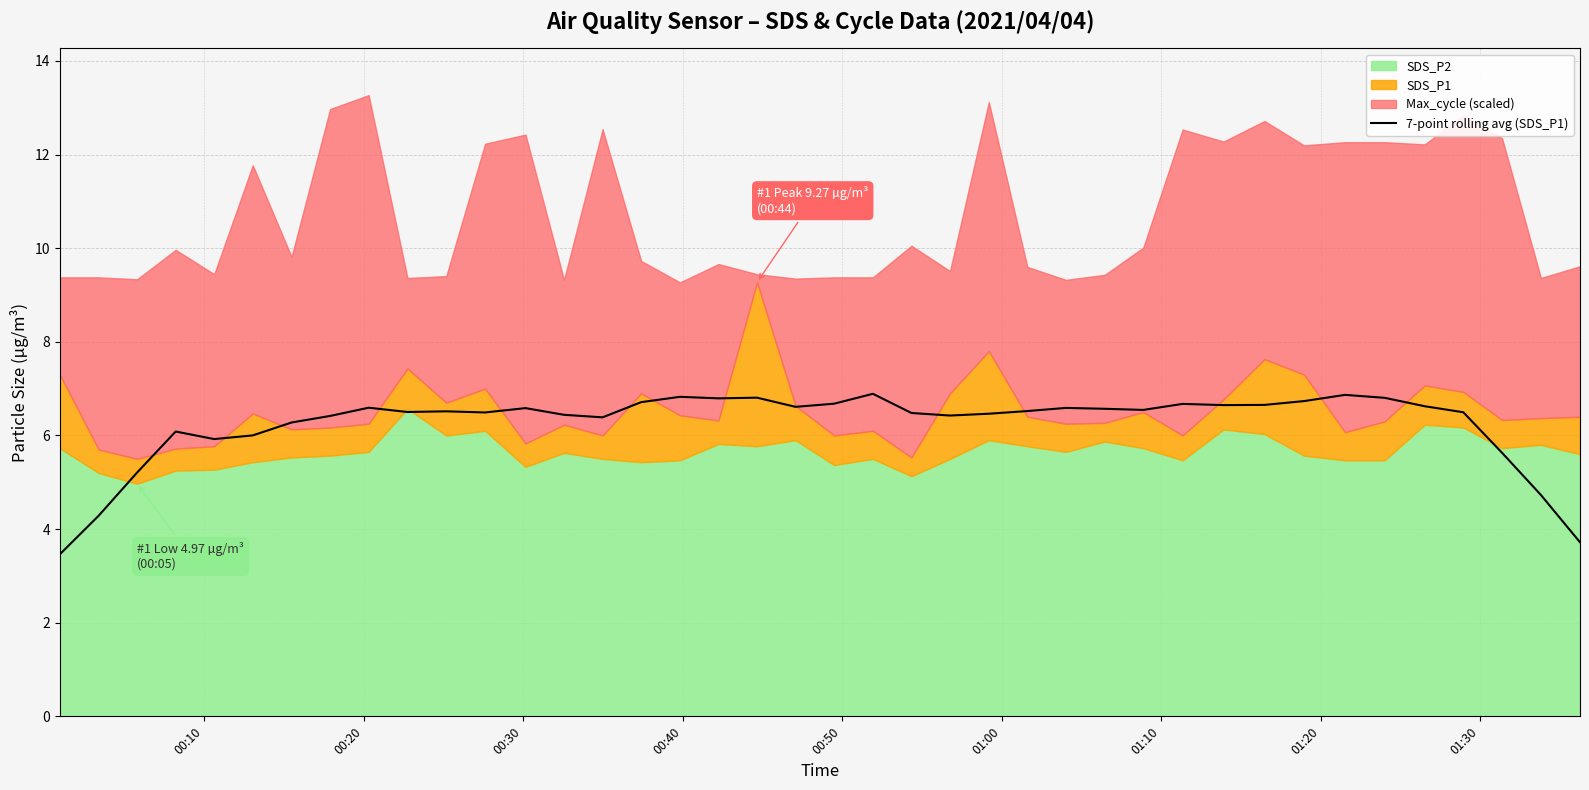

What is the lowest value of the 7-point rolling avg (SDS_P1) series?

3.5